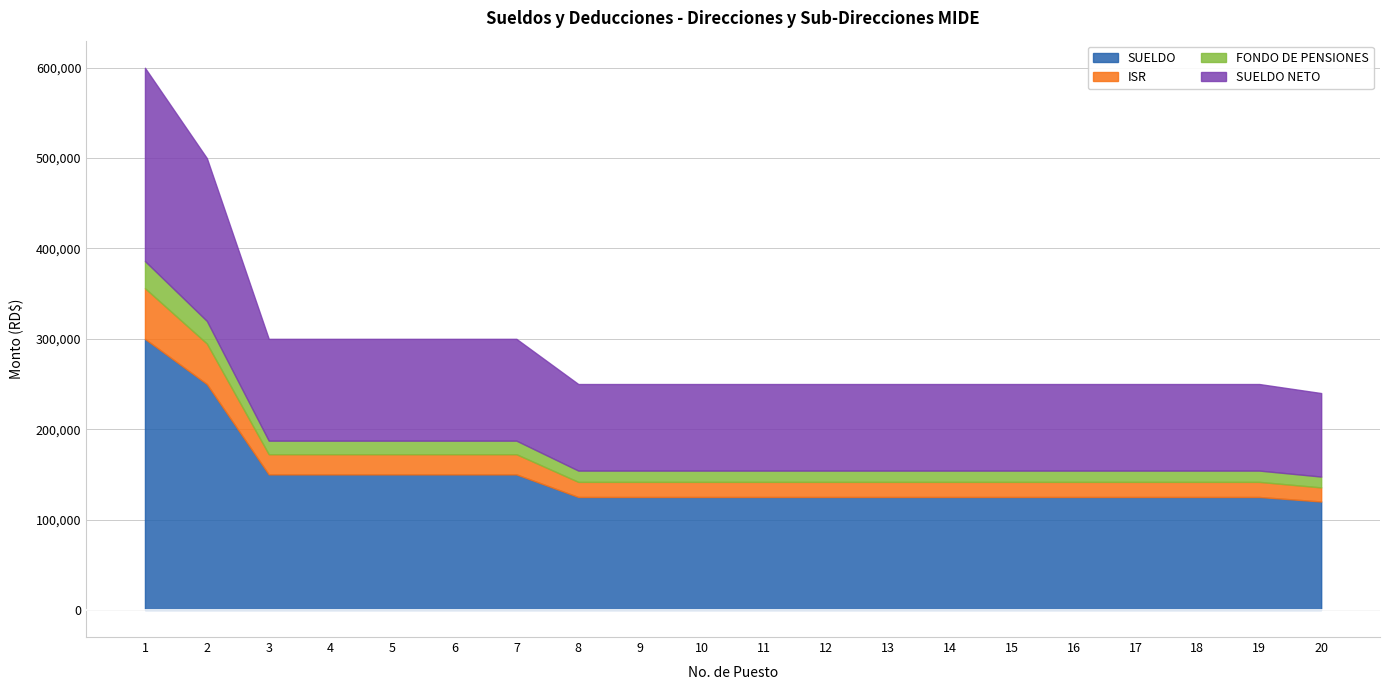

At which category is the sum across all series the highest?

1